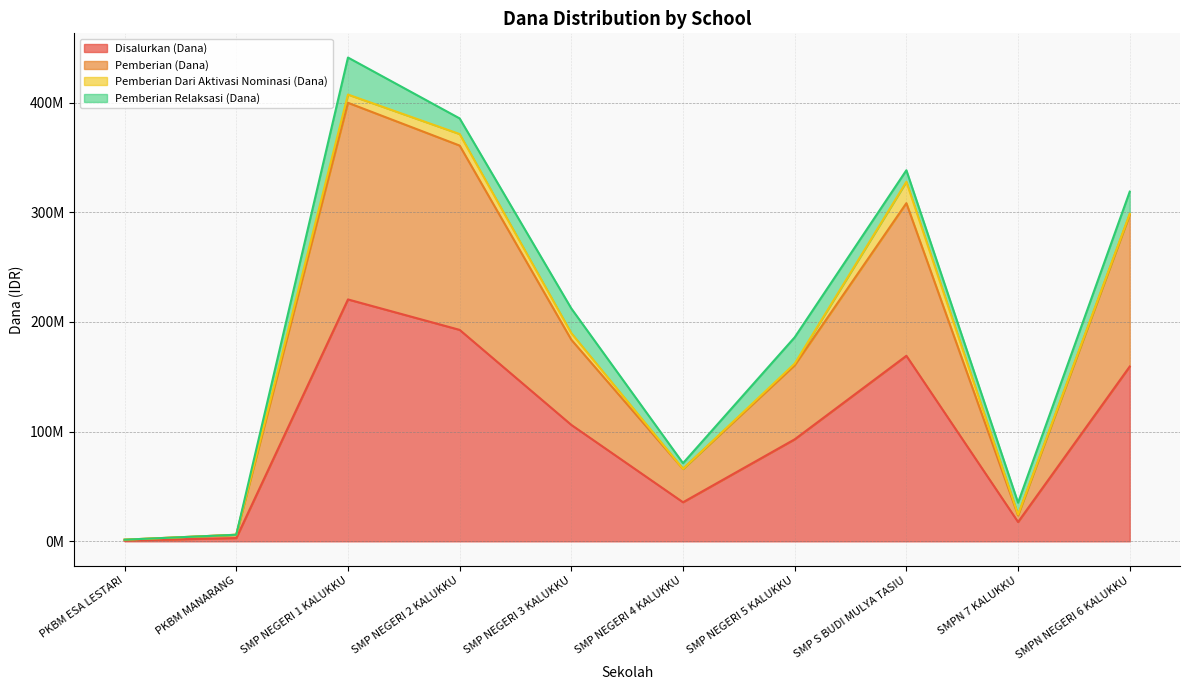

Where is the first local minimum for Pemberian (Dana)?

SMP NEGERI 4 KALUKKU